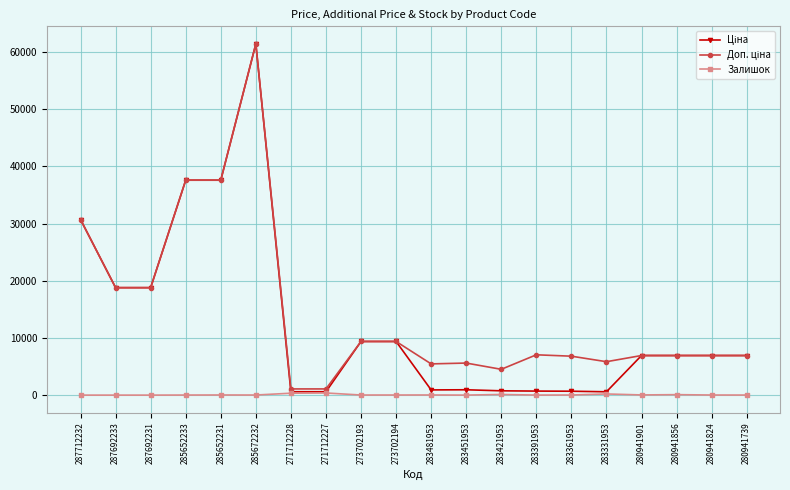

The value of Залишок at 287692233 is 0.0. True or false?

True